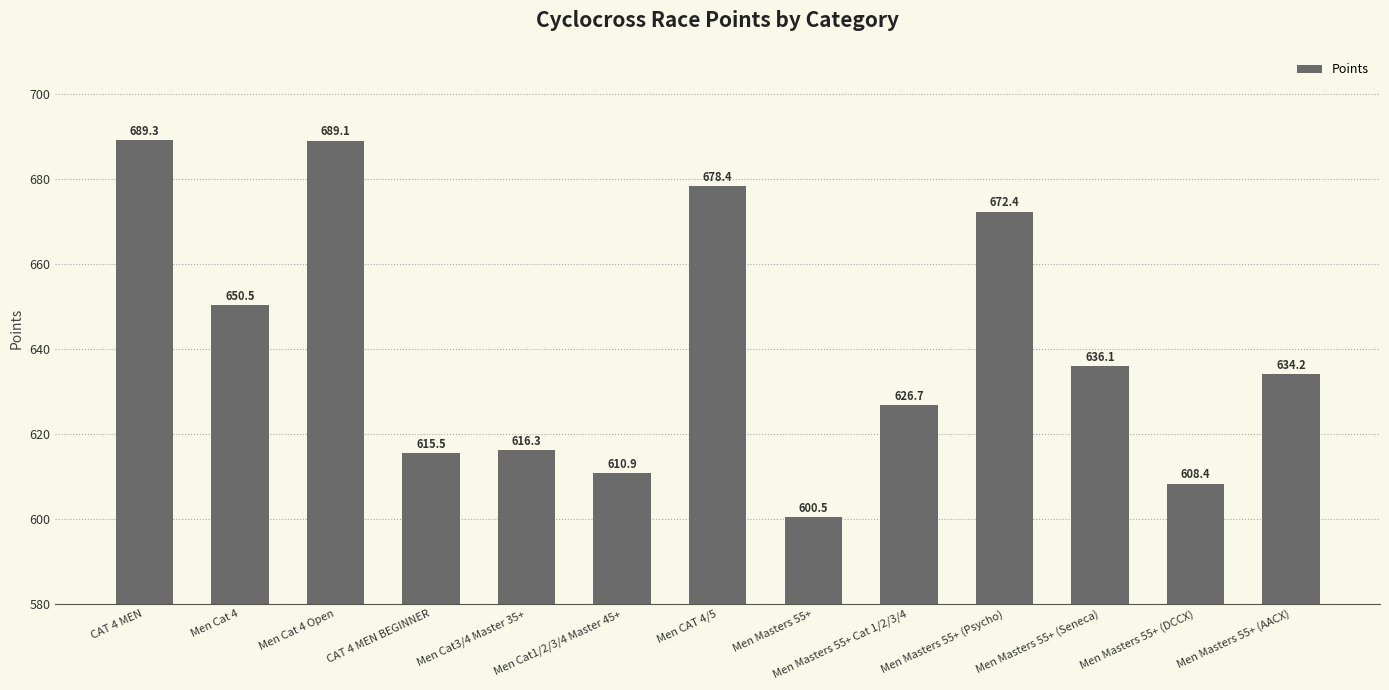

Reading left to right, what are all the values shown in this chart?

689.3	650.5	689.1	615.5	616.3	610.9	678.4	600.5	626.7	672.4	636.1	608.4	634.2